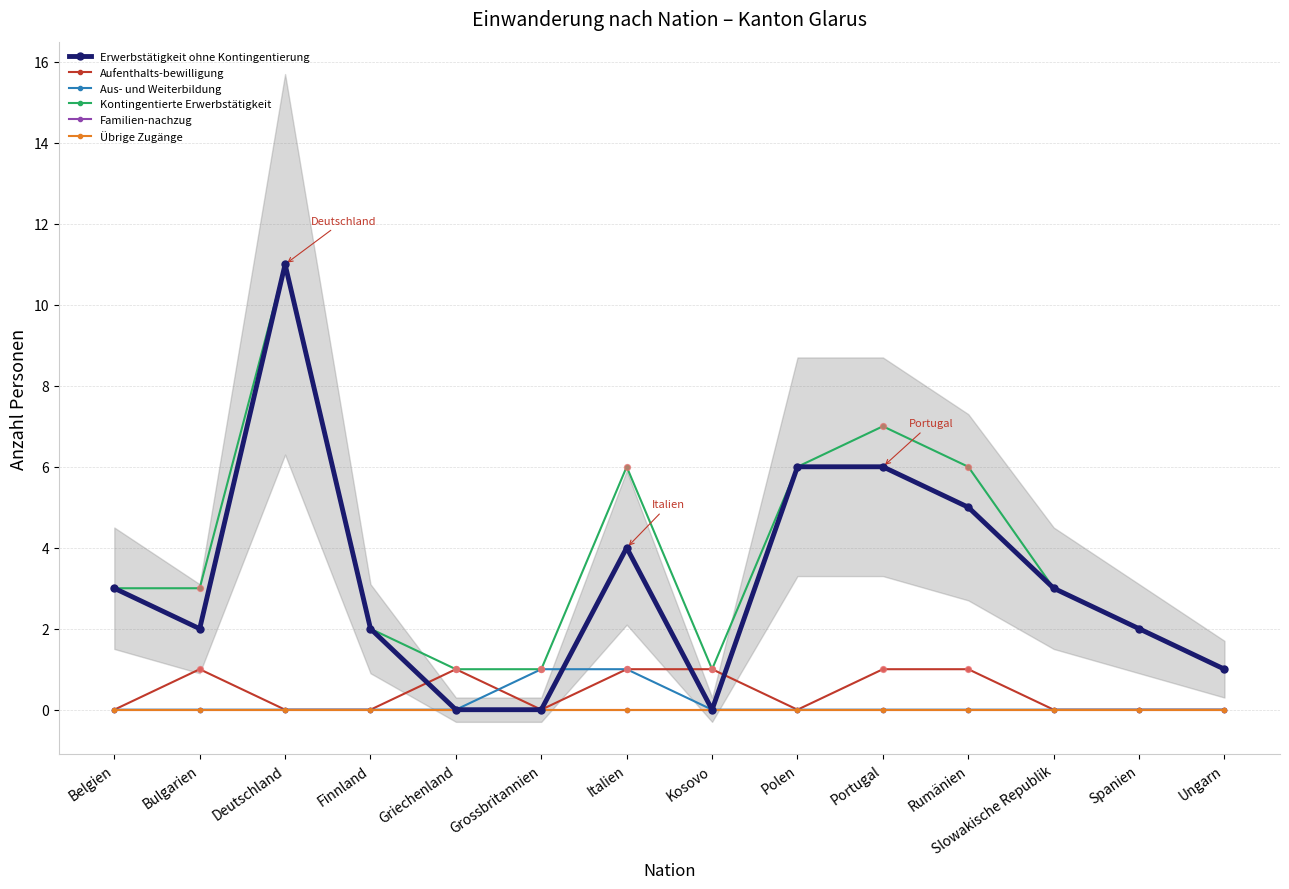

What is the total value across all series at Finnland?

4